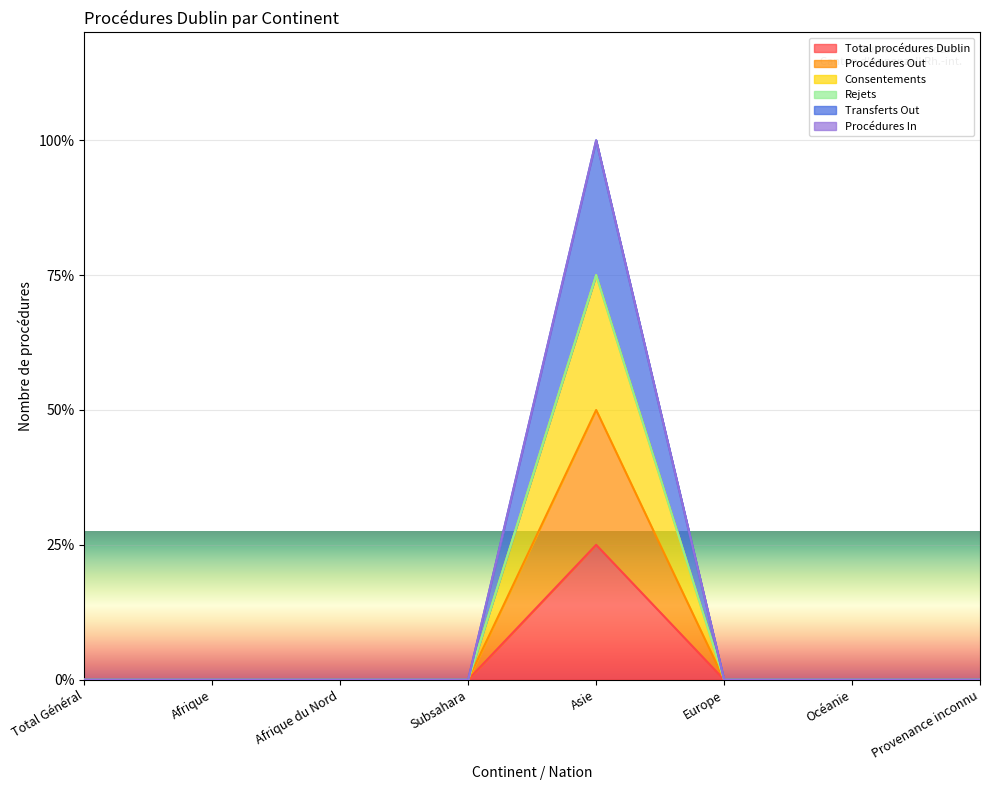

True or false: Total procédures Dublin and Consentements intersect in this chart.

False